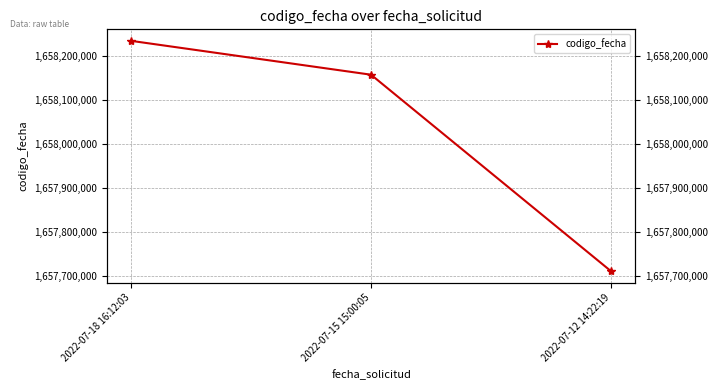

The value at 2022-07-12 14:22:19 is 1657711195. True or false?

True